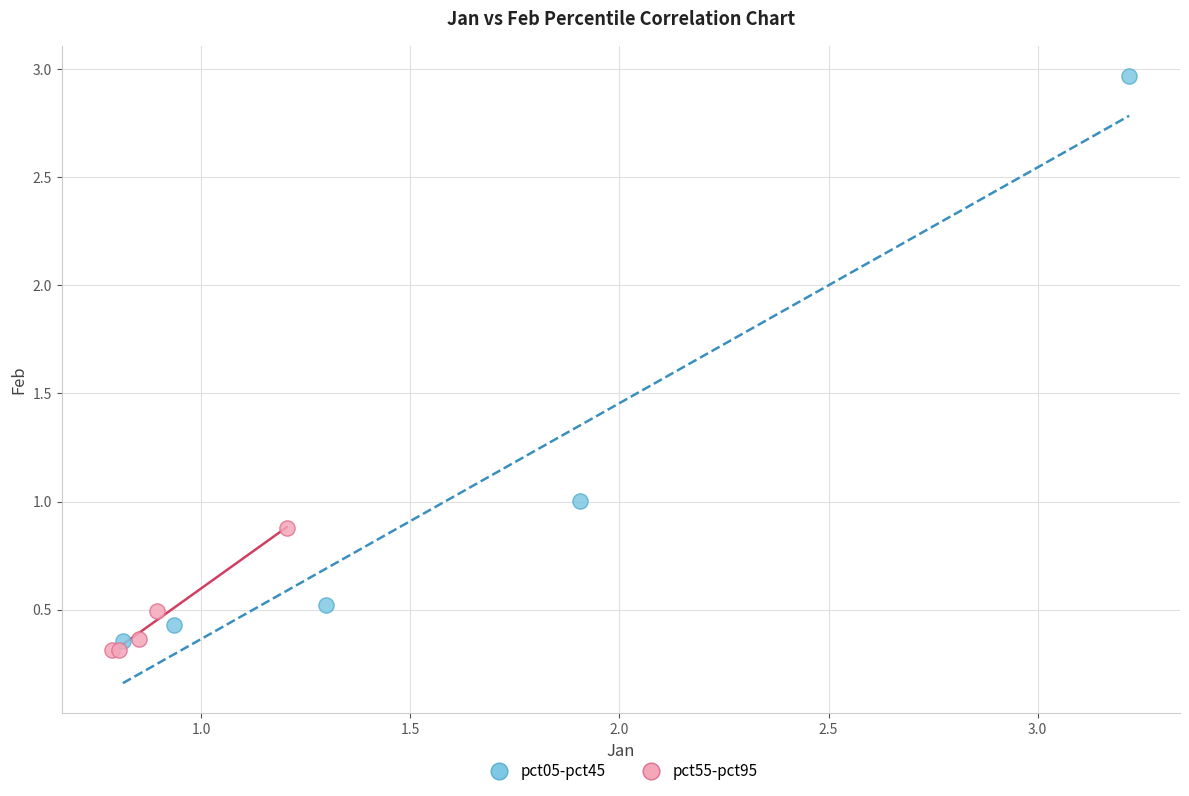

What are all the series names shown in the legend?

pct05-pct45, pct55-pct95